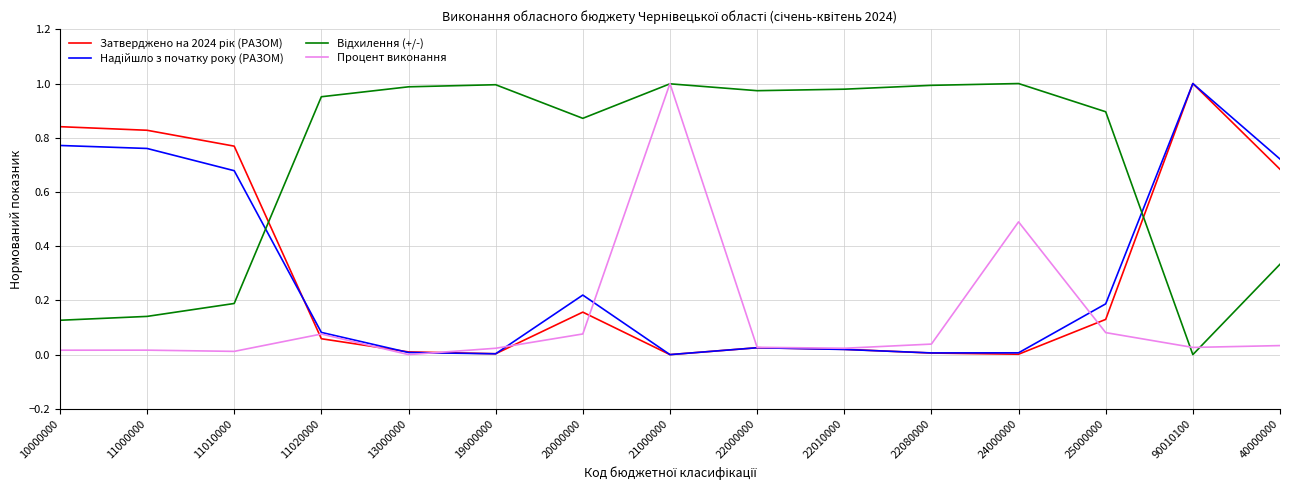

How many lines are shown in the chart?

4